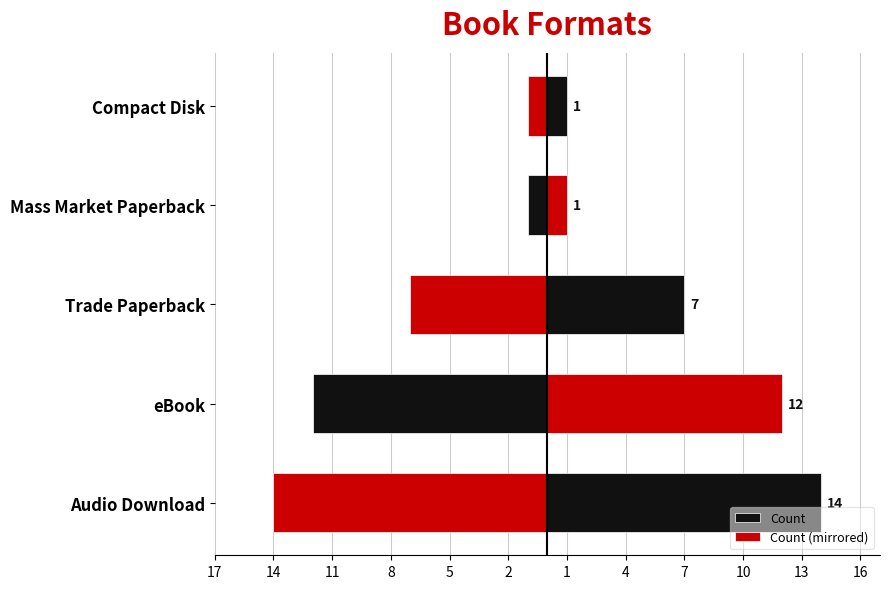

How many data points in Count (mirrored) are less than -7?

2